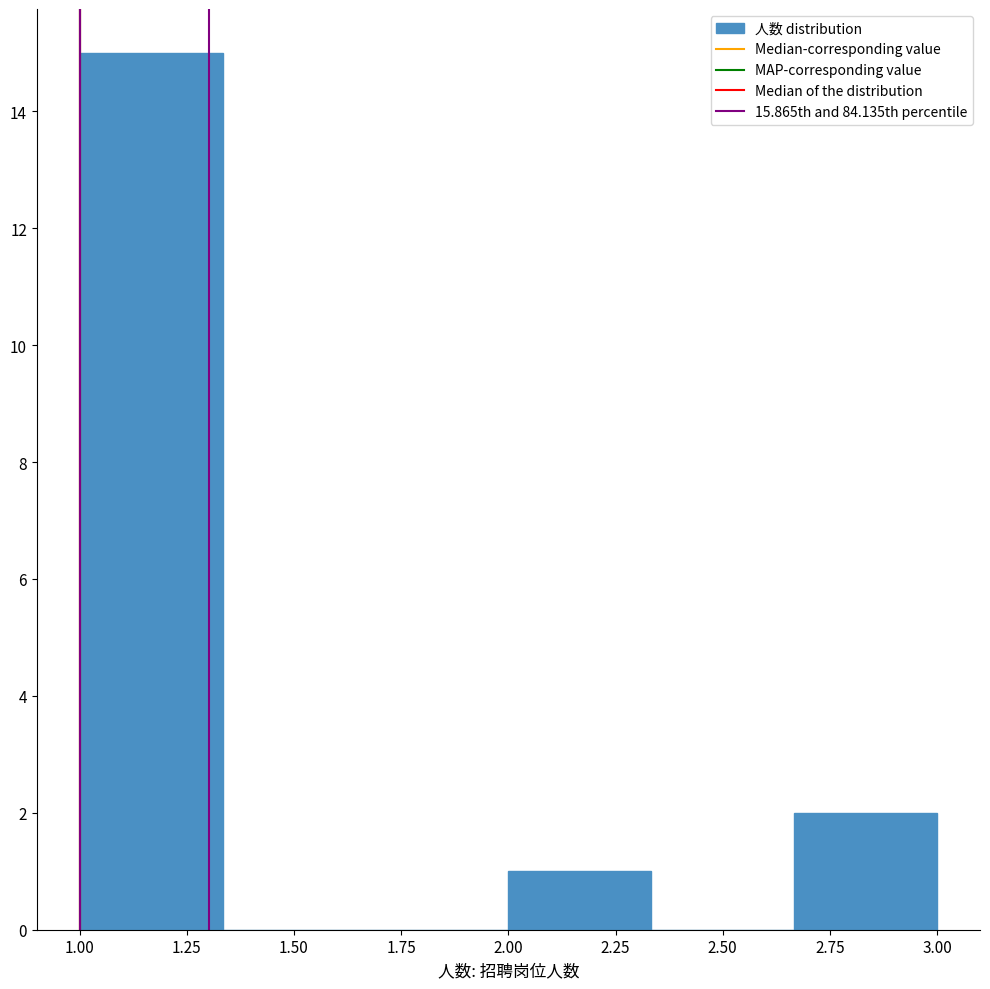

Which range on the x-axis has the tallest bar?

1.00 to 1.35